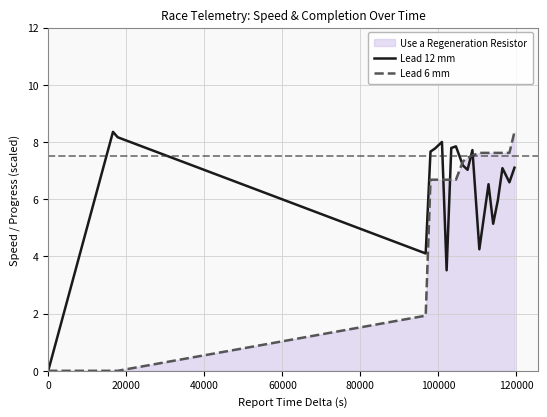

What is the highest value of the Lead 6 mm series?

8.4